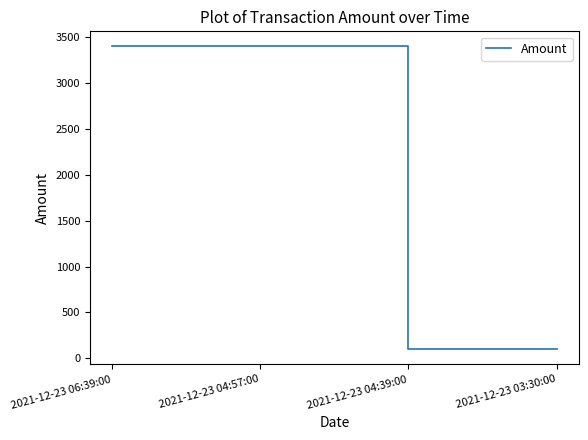

What is the minimum value shown in the chart?

98.5